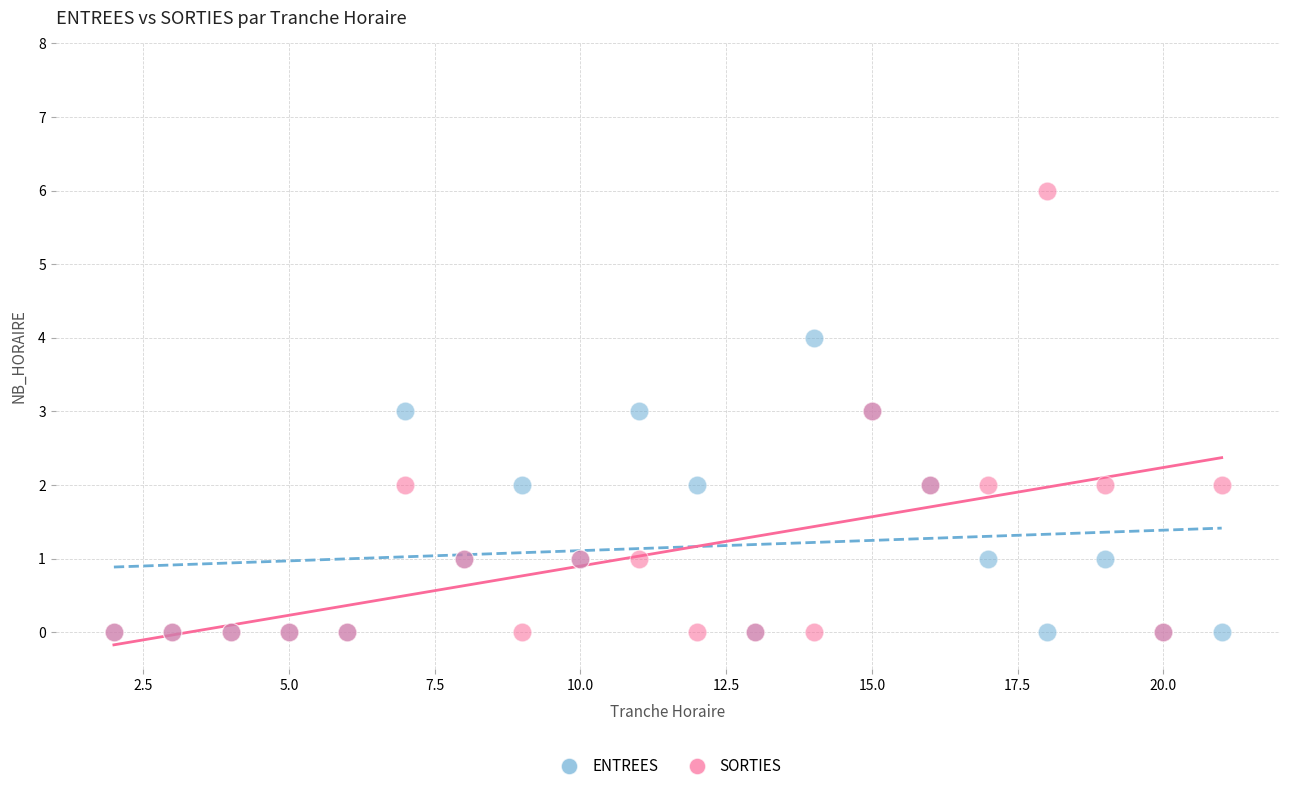

What are all the series names shown in the legend?

ENTREES, SORTIES